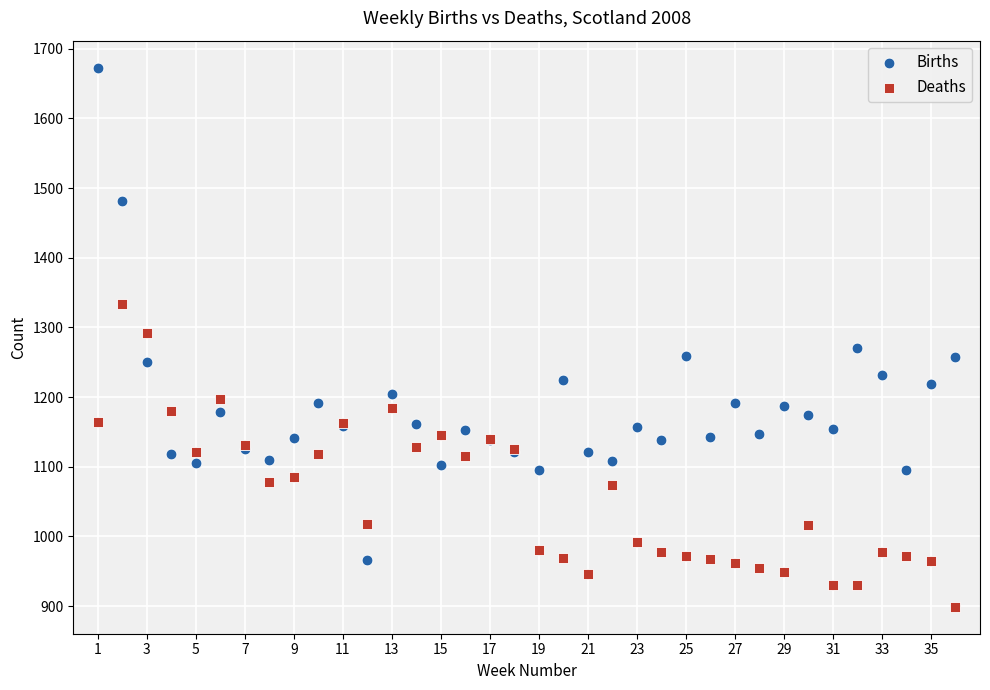

Which series reaches the maximum Y coordinate?

Births